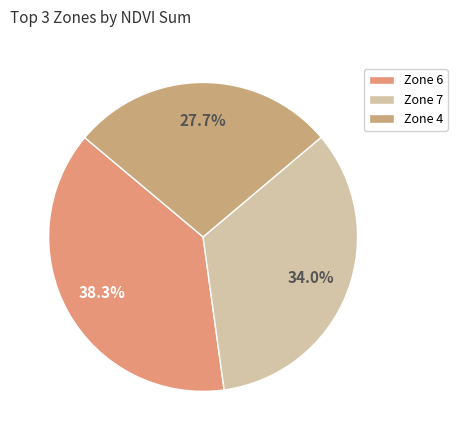

Which slice is the smallest?

Zone 4